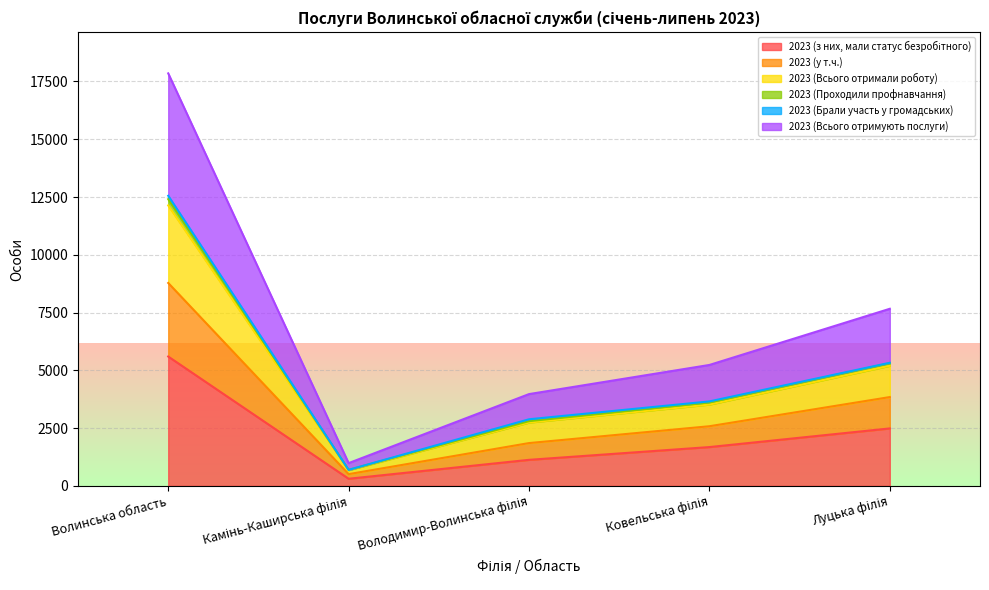

At which category is the sum across all series the highest?

Волинська область